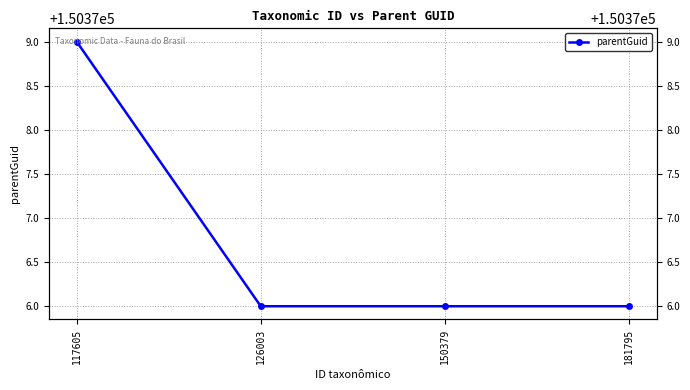

Where is the data nearest to the value 150377?

126003